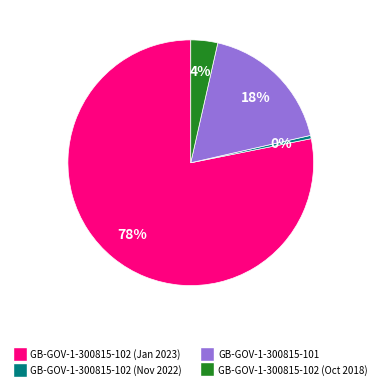

Rank the categories by value from lowest to highest.

GB-GOV-1-300815-102 (Nov 2022), GB-GOV-1-300815-102 (Oct 2018), GB-GOV-1-300815-101, GB-GOV-1-300815-102 (Jan 2023)